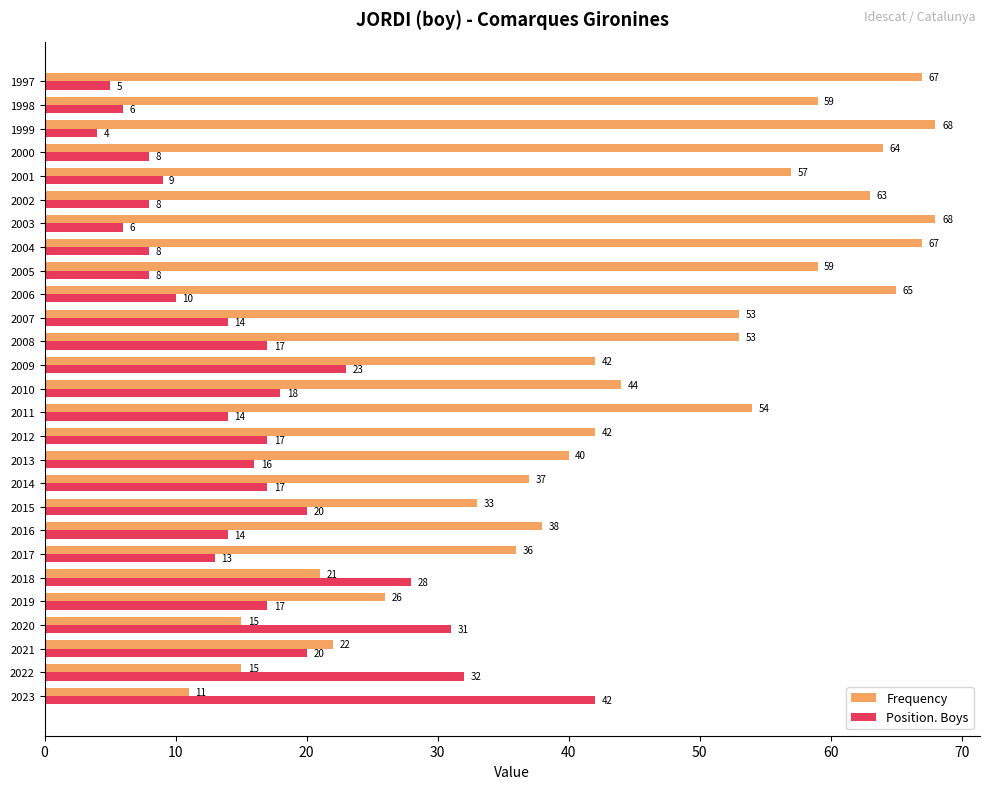

How many data points does each series have?

27